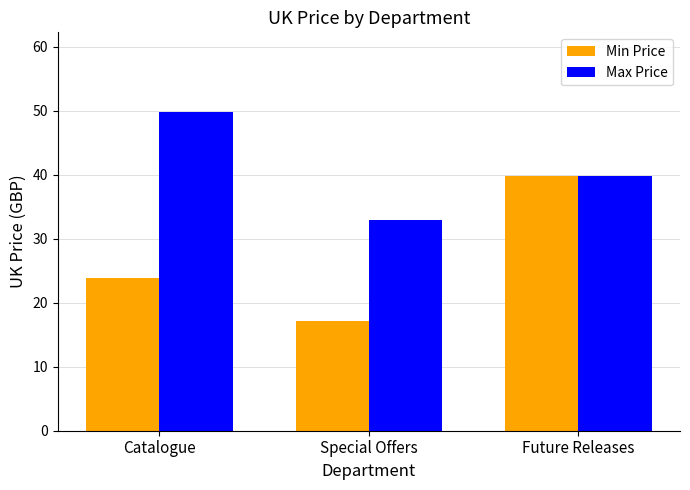

At which label does Min Price first exceed 23?

Catalogue